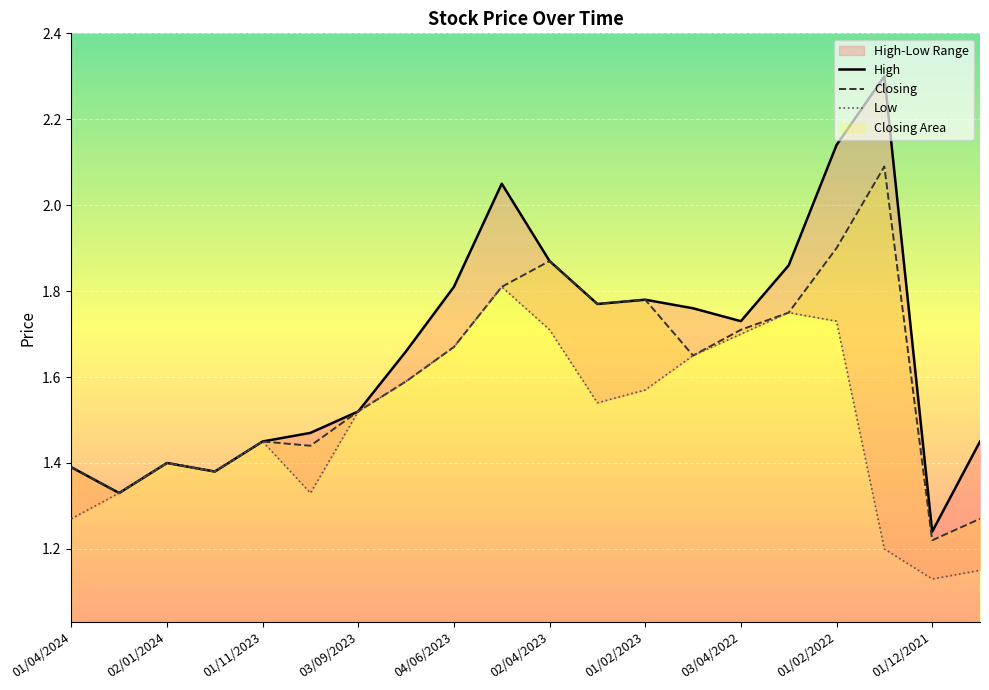

List the series in order of their peak value, lowest first.

Low, Closing, High